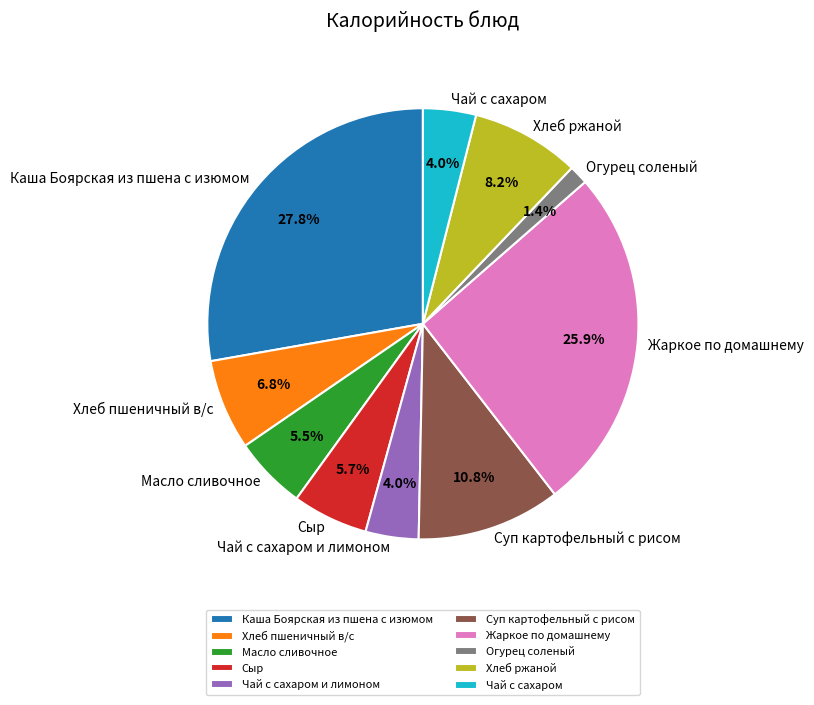

Which category has the biggest portion of the pie?

Каша Боярская из пшена с изюмом